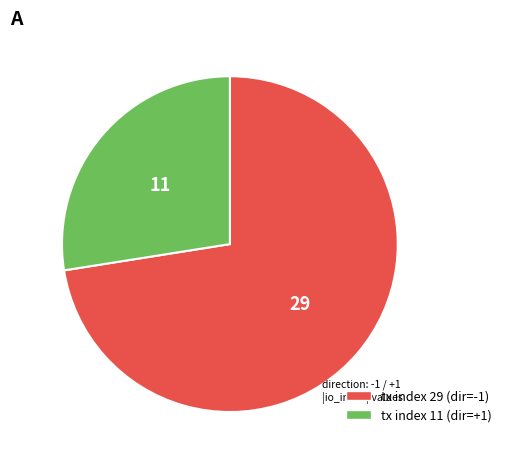

Is tx index 11 the majority of the pie?

No